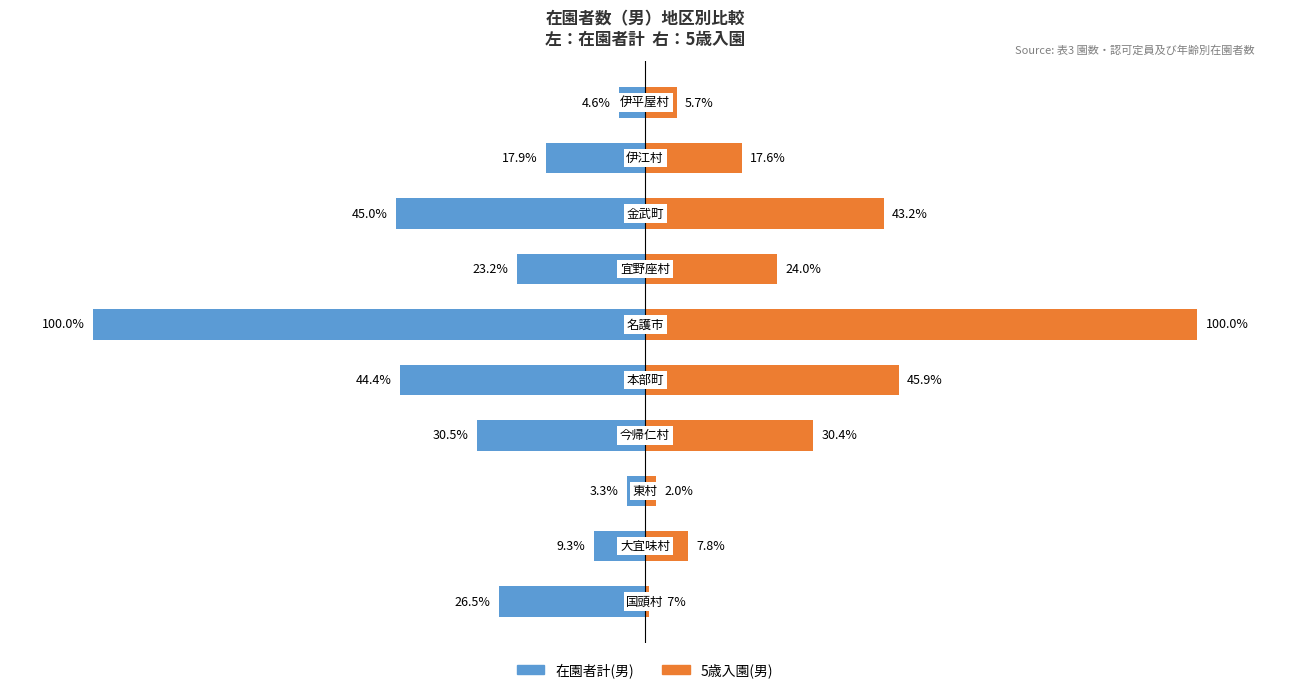

What are all the series names shown in the legend?

在園者計(男), 5歳入園(男)